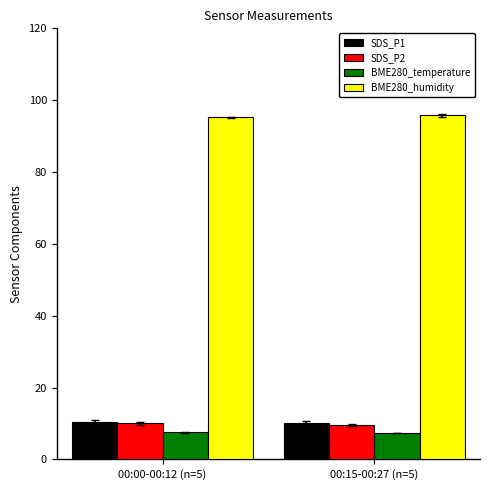

What value does the SDS_P1 series have at 00:00-00:12 (n=5)?

10.5